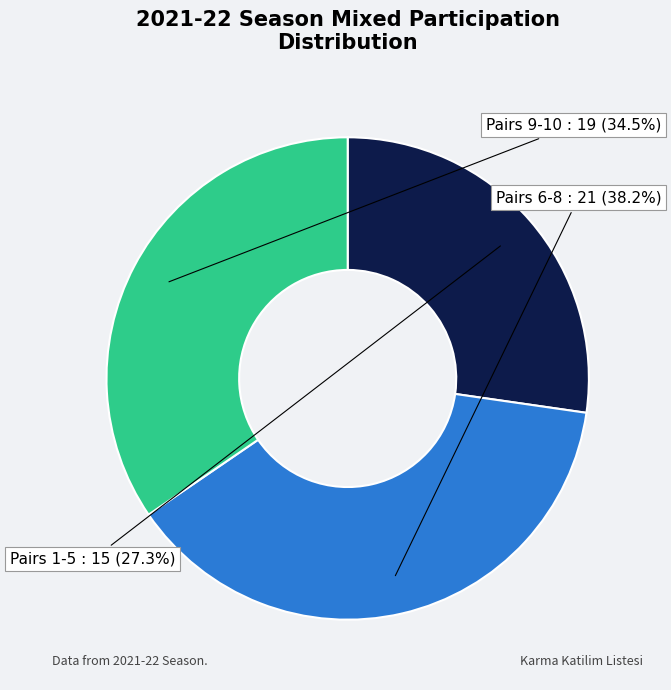

Does any single category account for the majority?

No